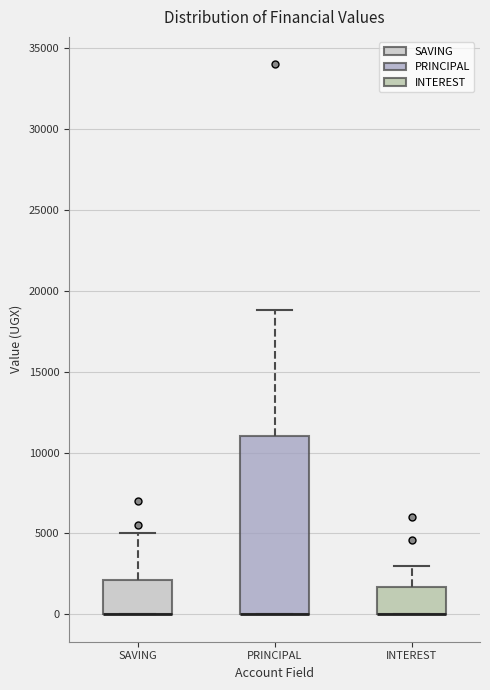

Where is the lower edge of the box for PRINCIPAL on the y-axis? The values are not printed on the chart, so give them approximately, as read against the axis.

0